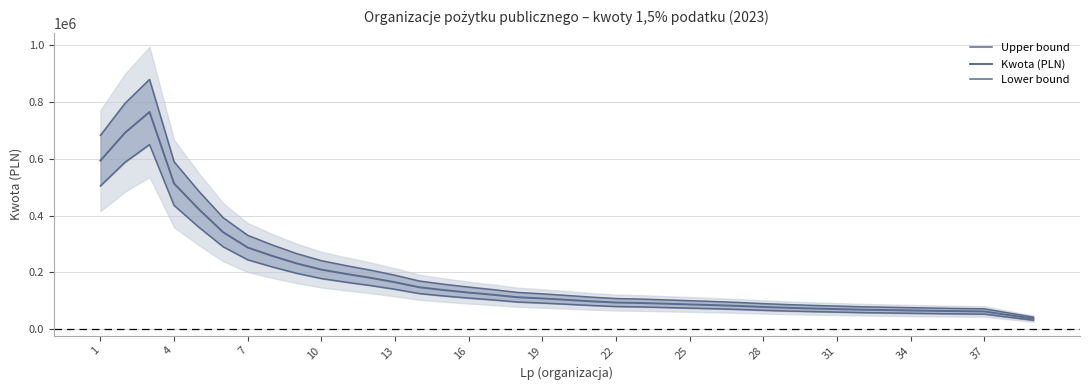

How many data points in Upper bound are above 118432?

20